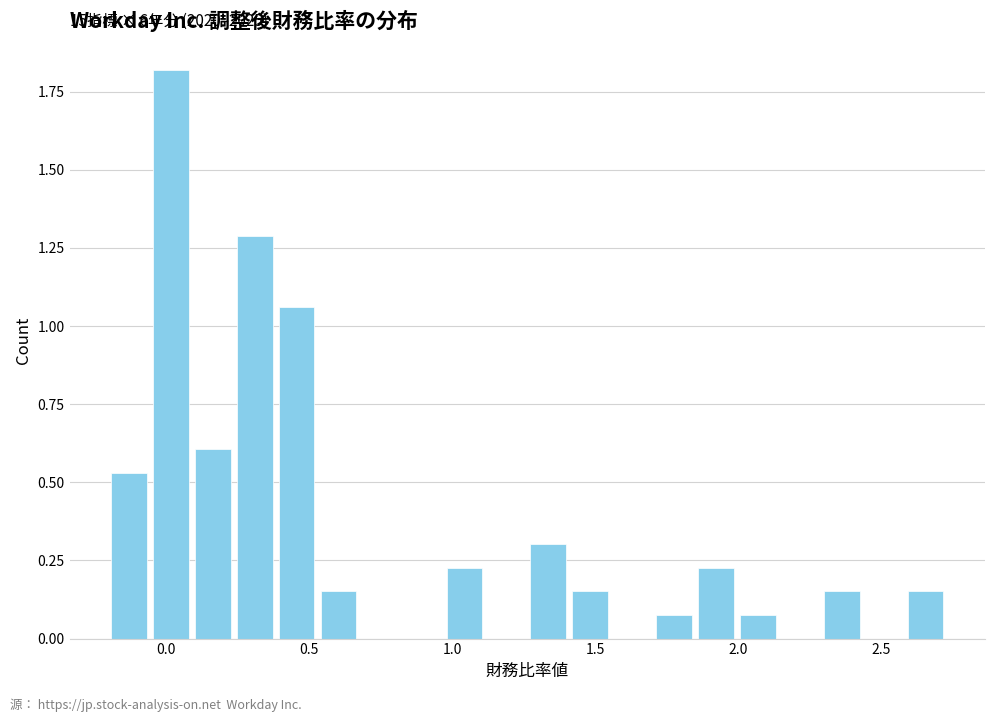

Read against the x-axis, roughly where is the centre of the tallest bar?

0.00